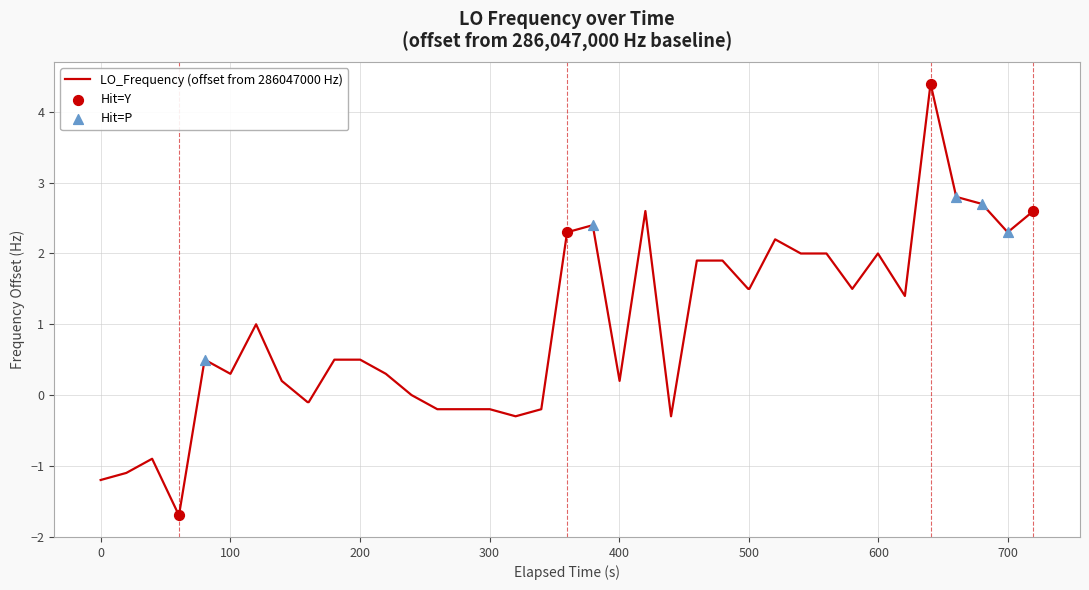

What is the smallest value displayed?

-1.7